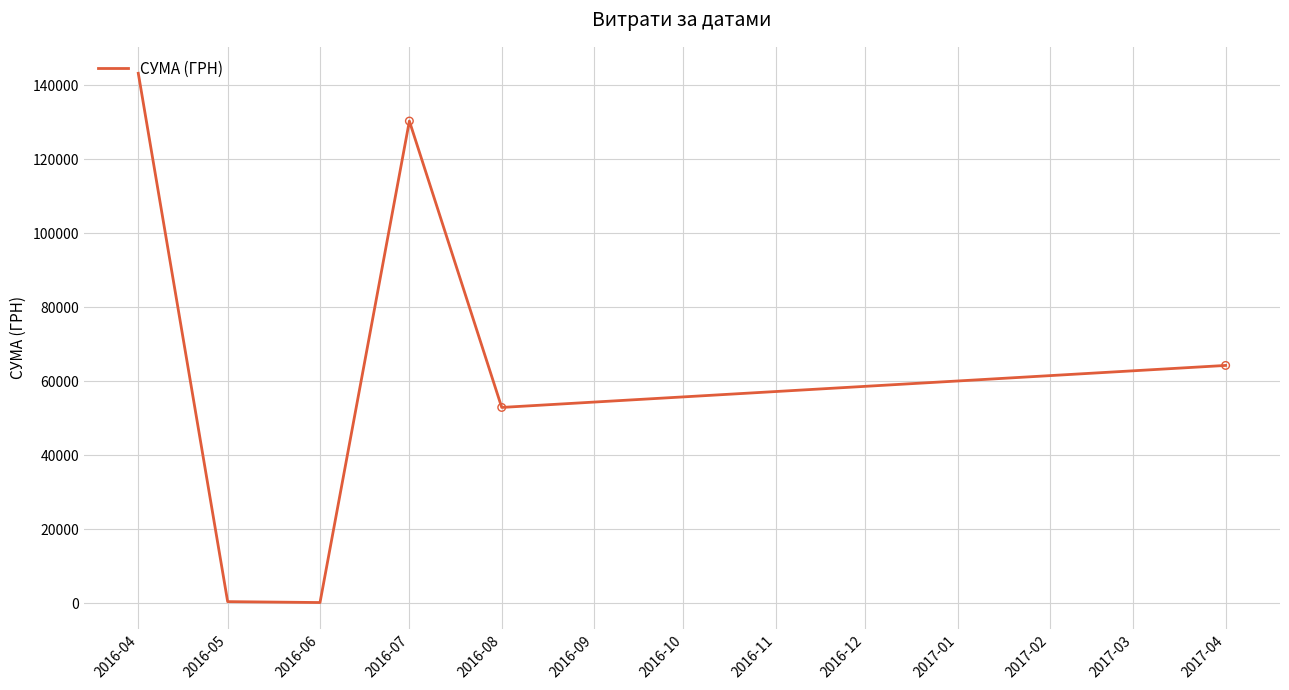

Which has a higher value, 2016-05 or 2016-04?

2016-04